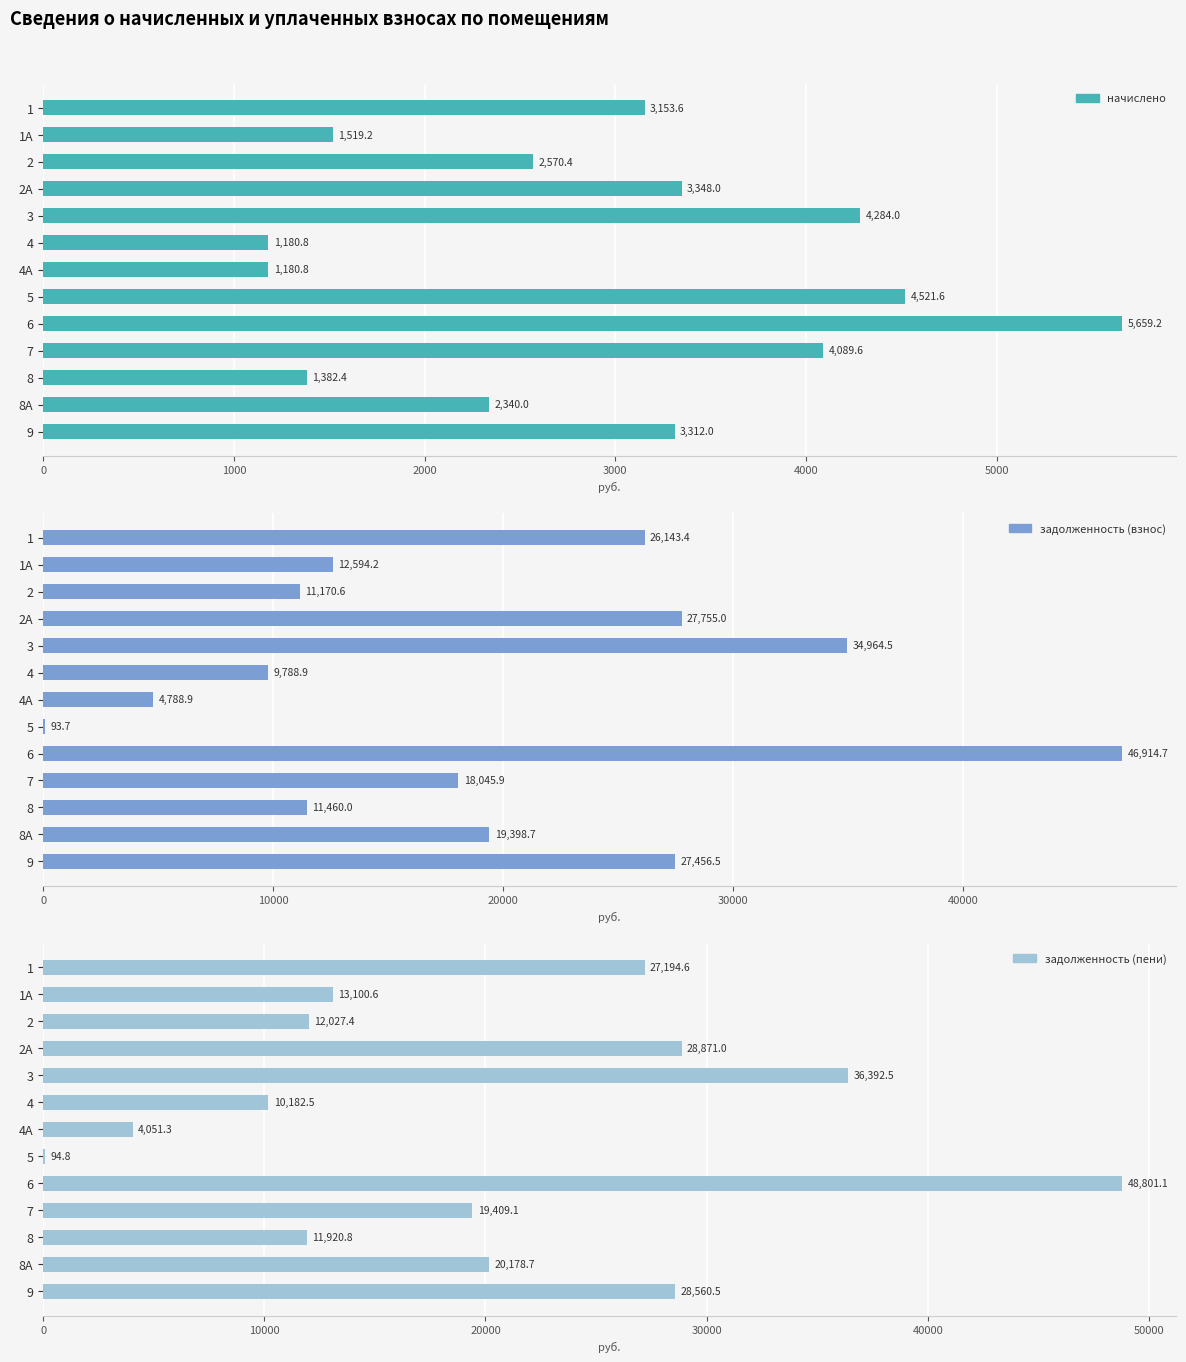

What are all the series names shown in the legend?

начислено, задолженность (взнос), задолженность (пени)